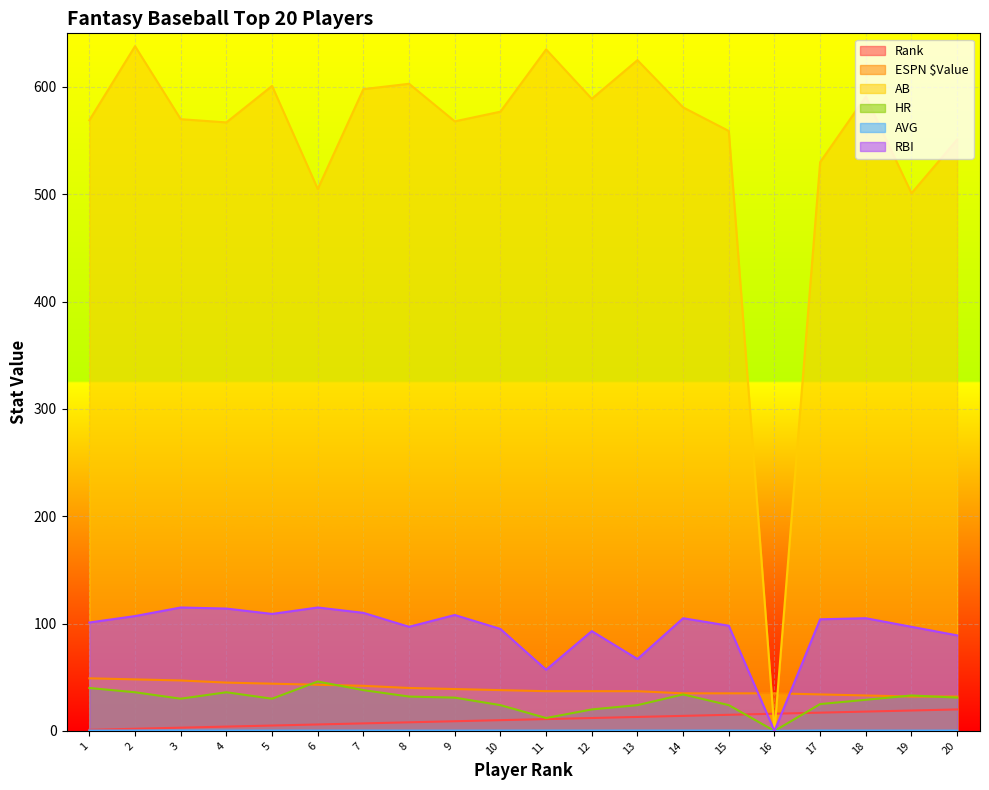

How many lines are shown in the chart?

6